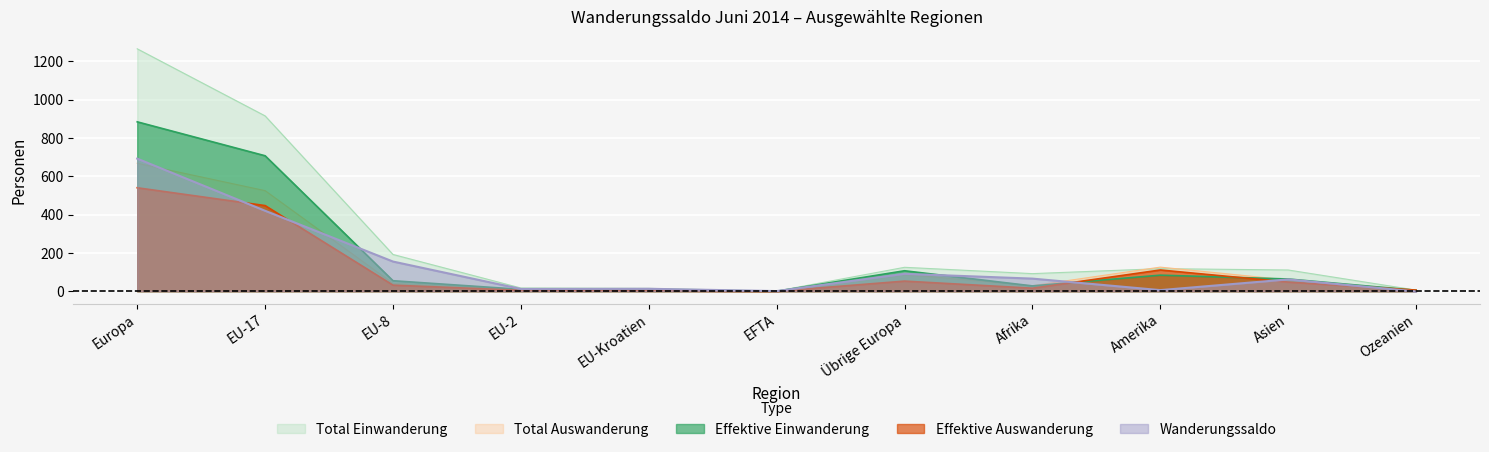

True or false: Total Einwanderung and Effektive Einwanderung intersect in this chart.

False